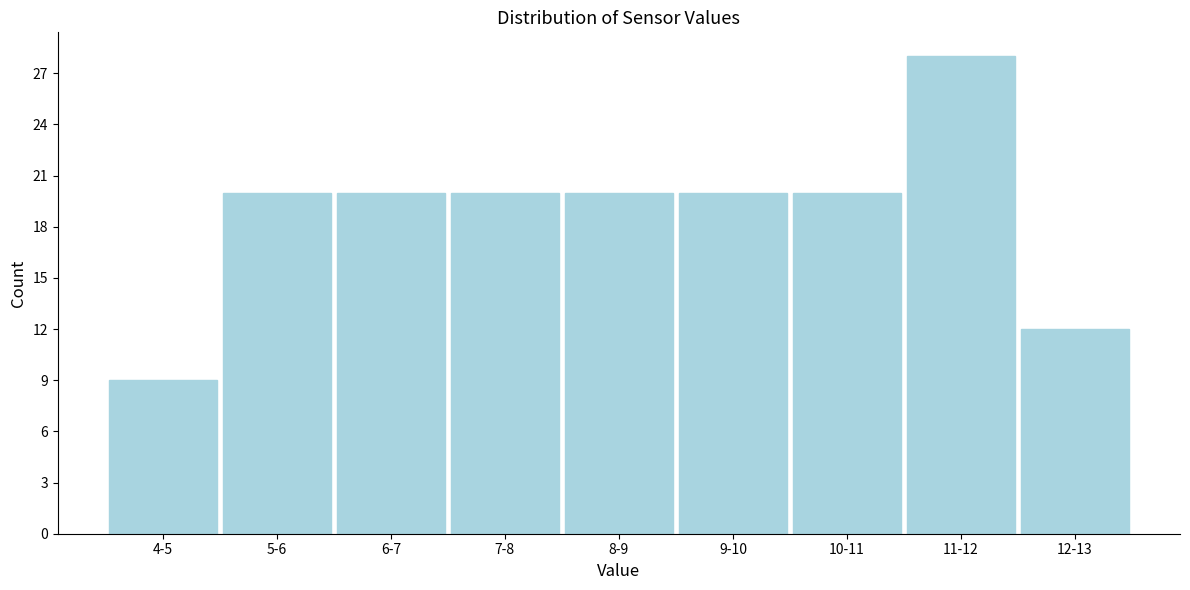

Reading left to right, list all the values displayed in this chart.

4-5=9	5-6=20	6-7=20	7-8=20	8-9=20	9-10=20	10-11=20	11-12=28	12-13=12